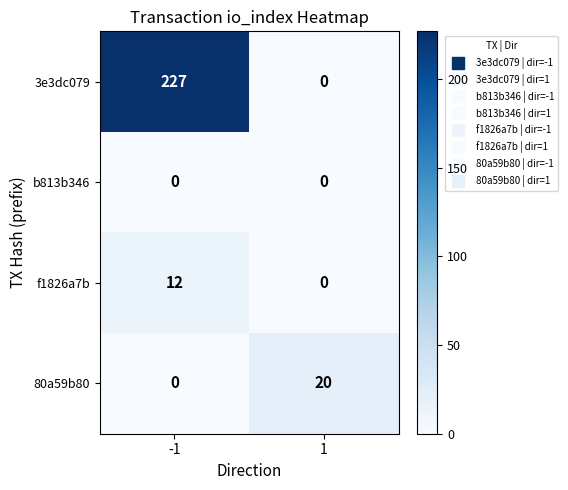

Which series has the largest total across all categories?

3e3dc079